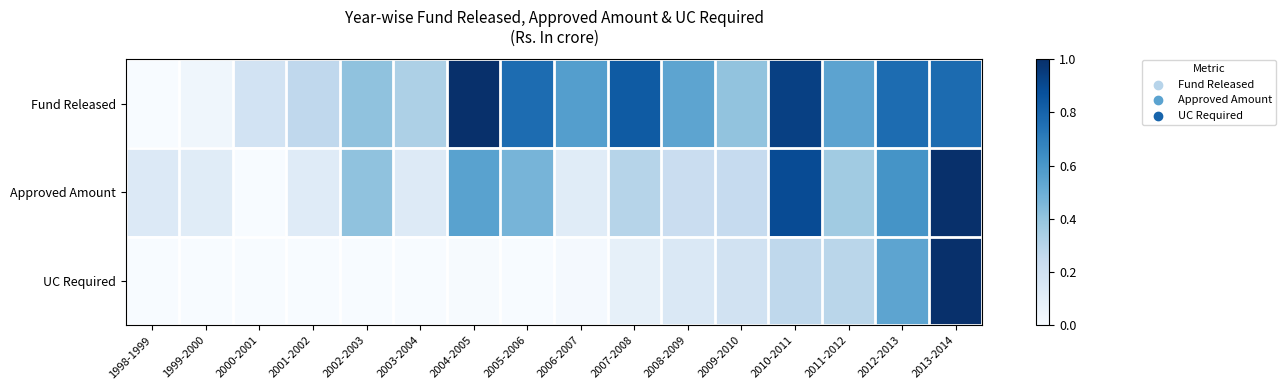

Reading left to right, list all the values displayed in this chart.

Fund Released: 1998-1999=0.0	1999-2000=0.0	2000-2001=0.2	2001-2002=0.3	2002-2003=0.4	2003-2004=0.3	2004-2005=1.0	2005-2006=0.8	2006-2007=0.6	2007-2008=0.8	2008-2009=0.5	2009-2010=0.4	2010-2011=0.9	2011-2012=0.5	2012-2013=0.8	2013-2014=0.8
Approved Amount: 1998-1999=0.1	1999-2000=0.1	2000-2001=0.0	2001-2002=0.1	2002-2003=0.4	2003-2004=0.1	2004-2005=0.6	2005-2006=0.5	2006-2007=0.1	2007-2008=0.3	2008-2009=0.2	2009-2010=0.2	2010-2011=0.9	2011-2012=0.4	2012-2013=0.6	2013-2014=1.0
UC Required: 1998-1999=0.0	1999-2000=0.0	2000-2001=0.0	2001-2002=0.0	2002-2003=0.0	2003-2004=0.0	2004-2005=0.0	2005-2006=0.0	2006-2007=0.0	2007-2008=0.1	2008-2009=0.1	2009-2010=0.2	2010-2011=0.3	2011-2012=0.3	2012-2013=0.5	2013-2014=1.0